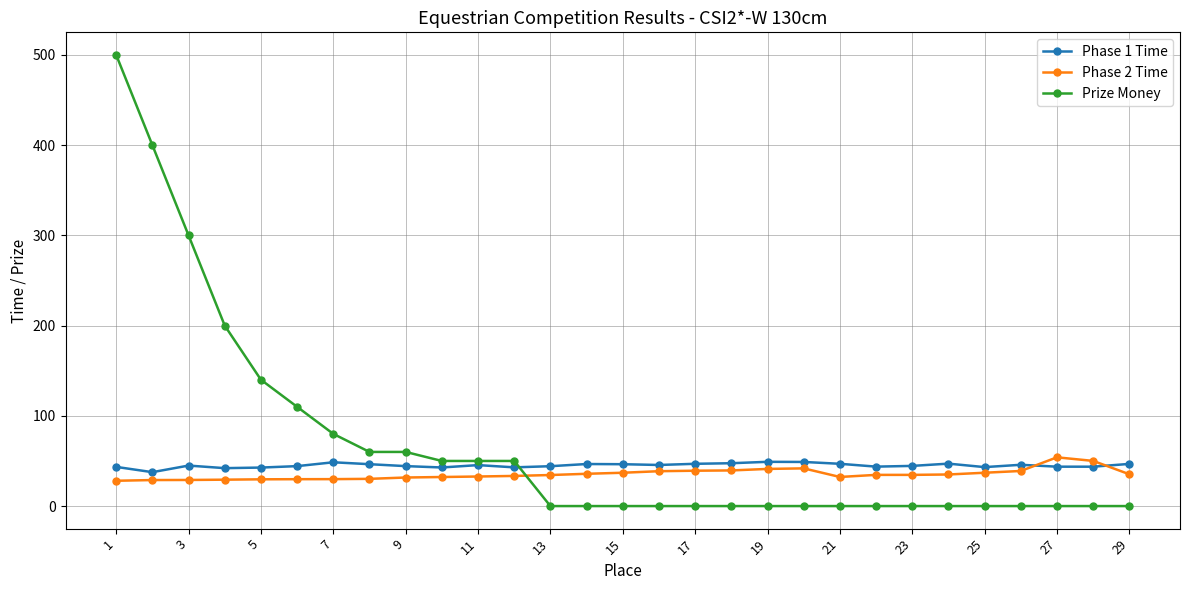

Which series has the largest range (max minus min)?

Prize Money